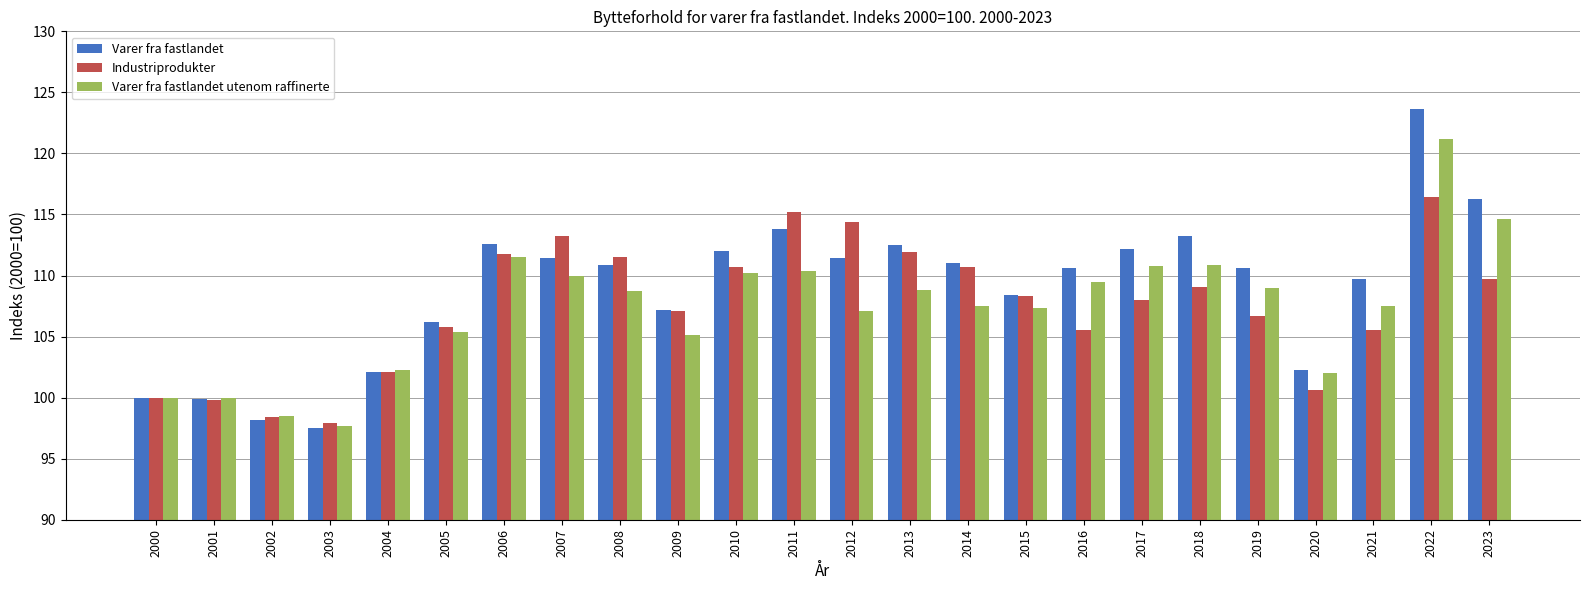

The Industriprodukter series shows 54.7 at 2022. True or false?

False